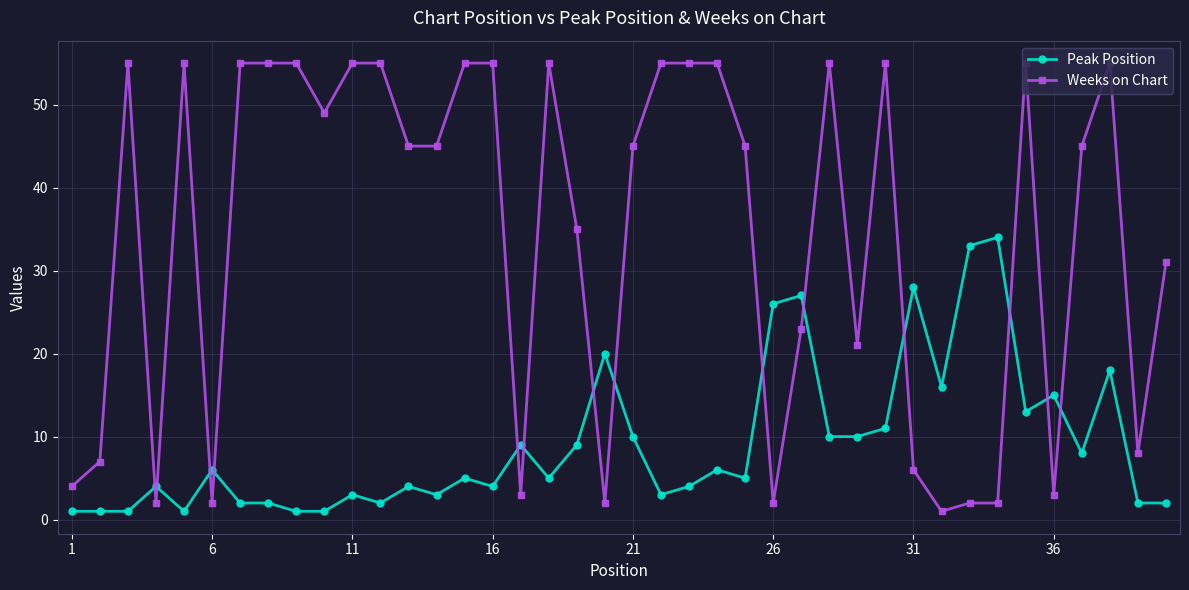

Which series has the largest total across all categories?

Weeks on Chart